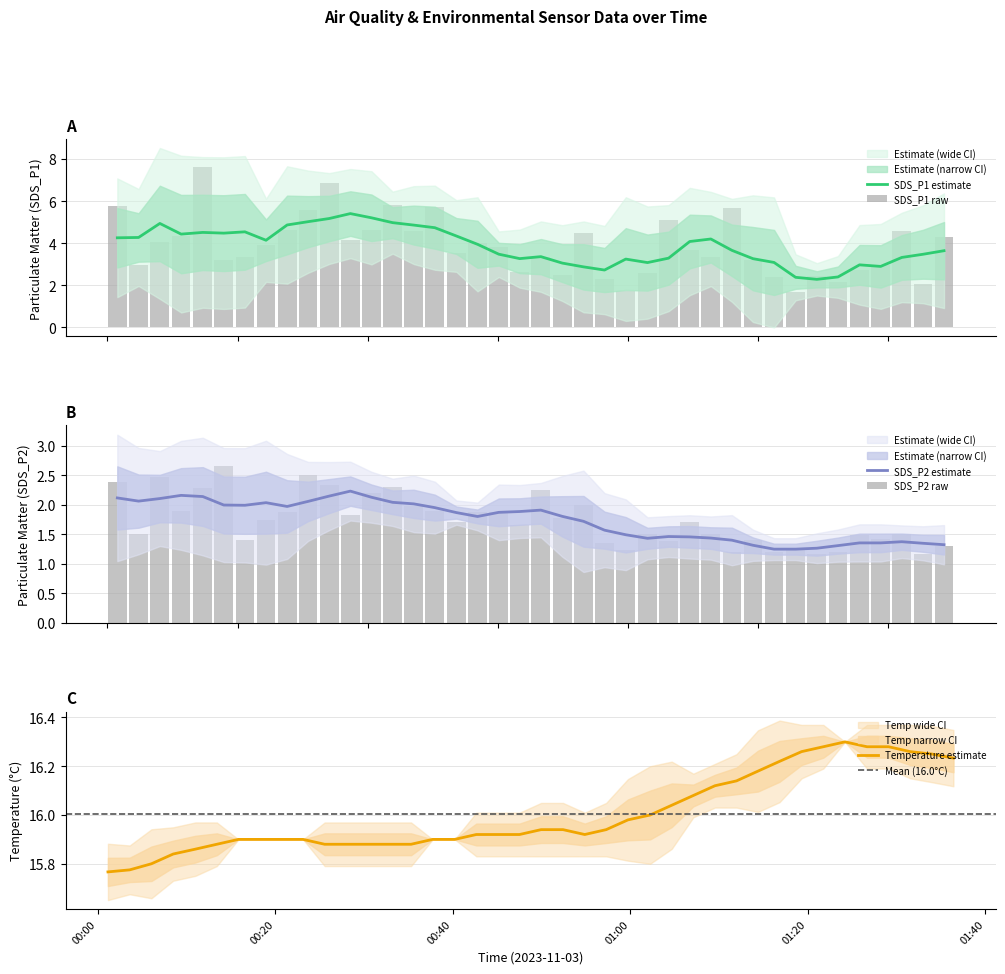

What is the difference between the maximum and minimum values in the SDS_P1 series?

5.9